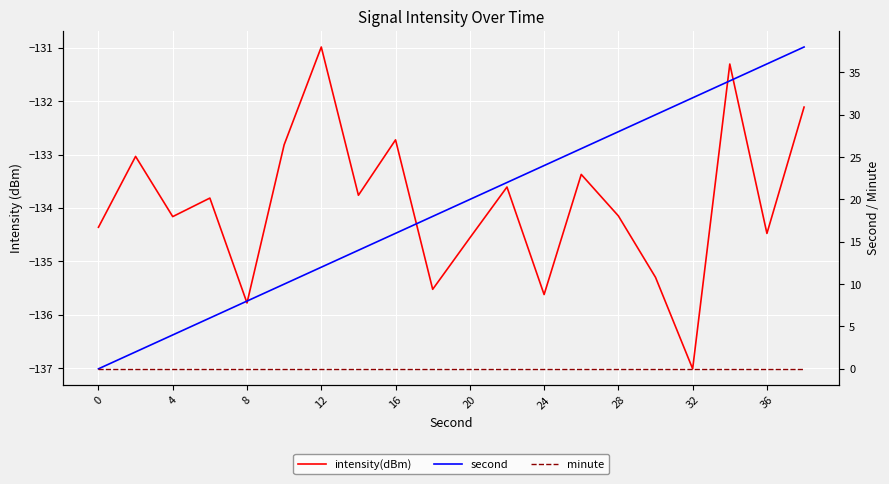

What is the maximum value shown in the chart?

38.0